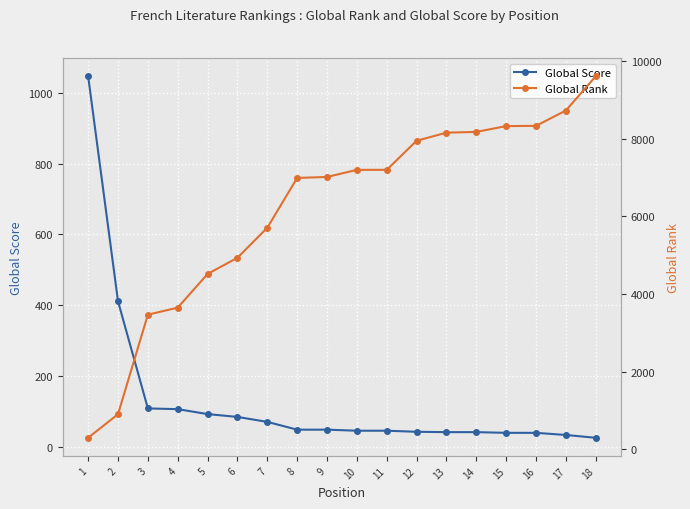

True or false: Global Rank has a value of 3650 at 4.

True